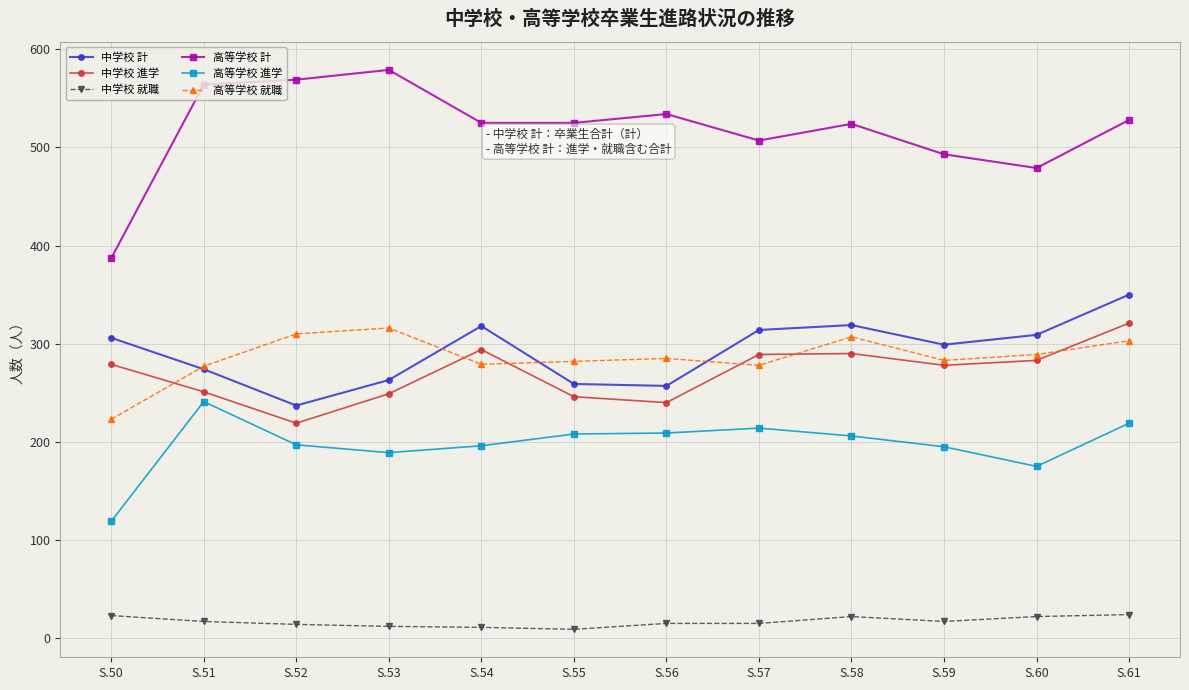

What is the difference between the highest and lowest values at S.57?

492